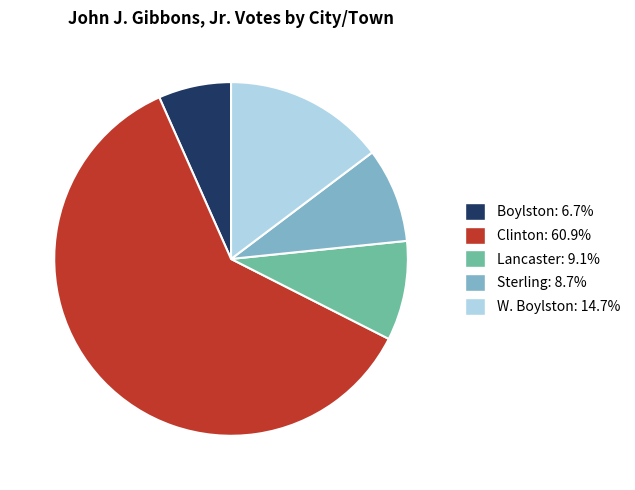

Is it true that Boylston is 7% of the pie?

True